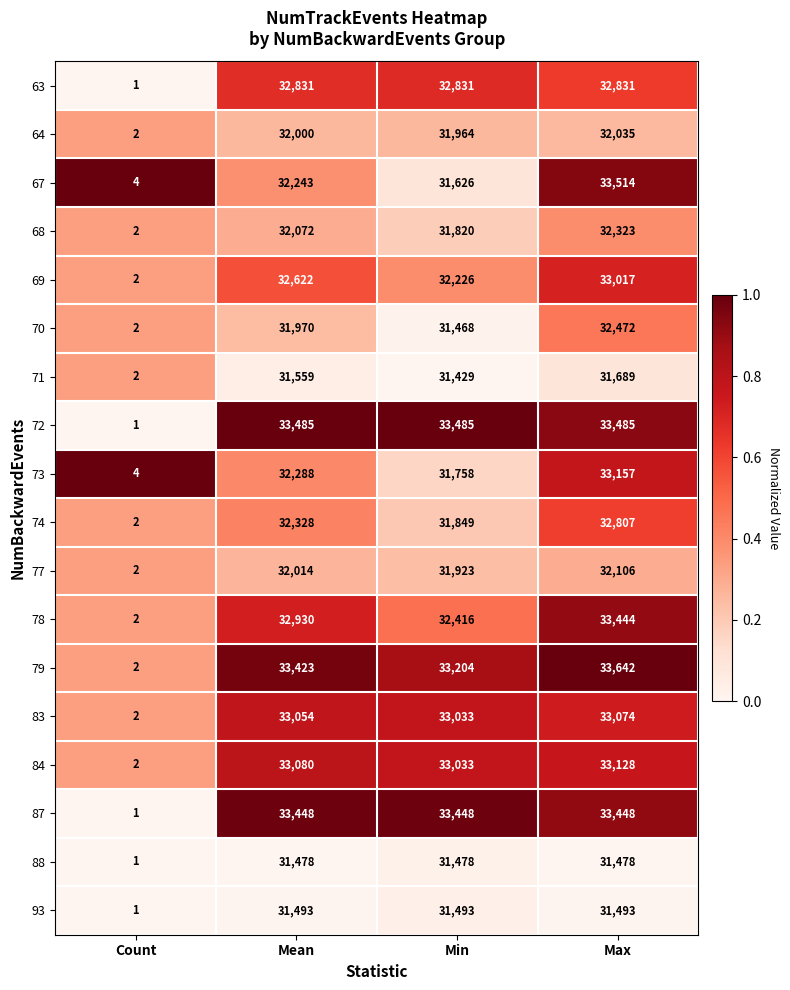

What is the total value across all series at Max?

589143